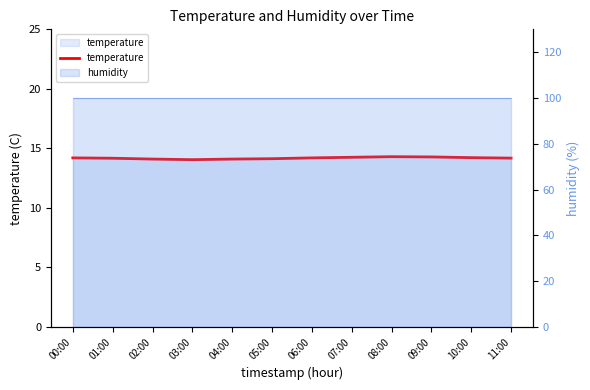

How many lines are shown in the chart?

1